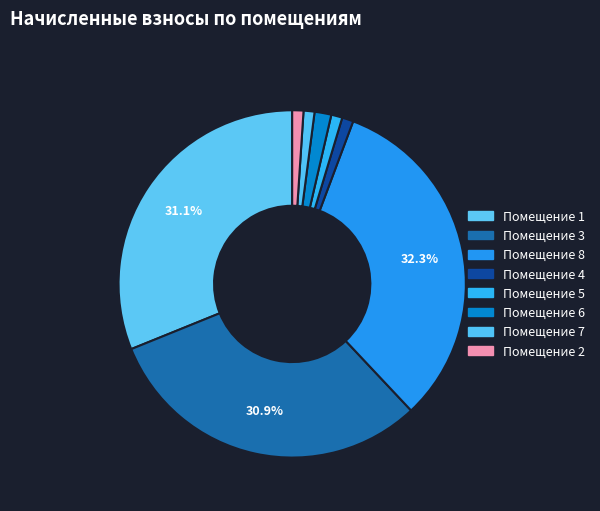

Is there any slice that represents more than half of the pie?

No